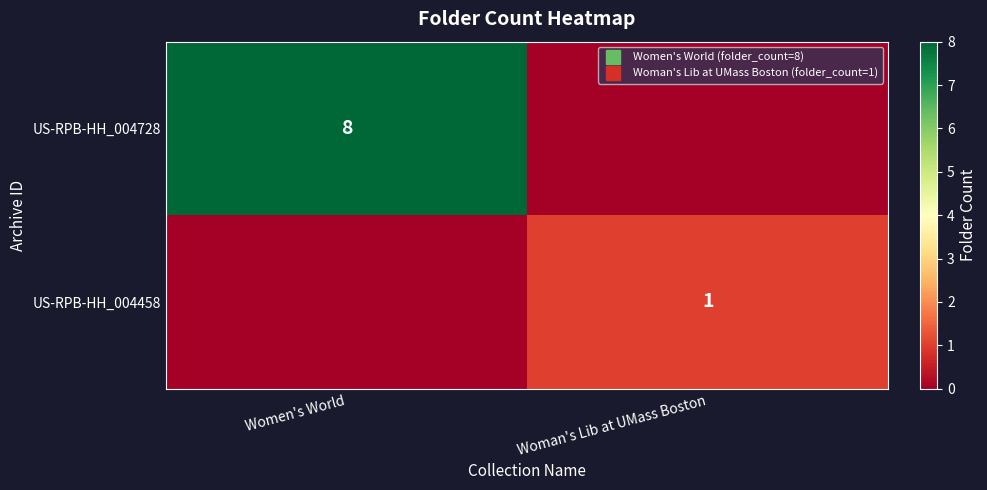

At which label does US-RPB-HH_004458 reach its minimum?

Women's World